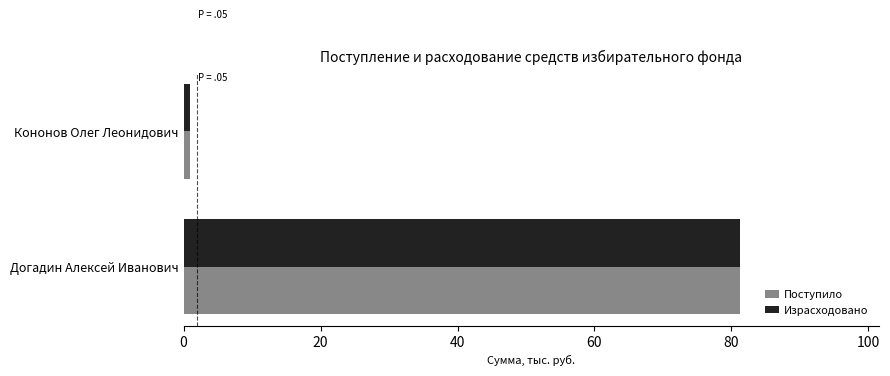

At which category is the sum across all series the highest?

Догадин Алексей Иванович